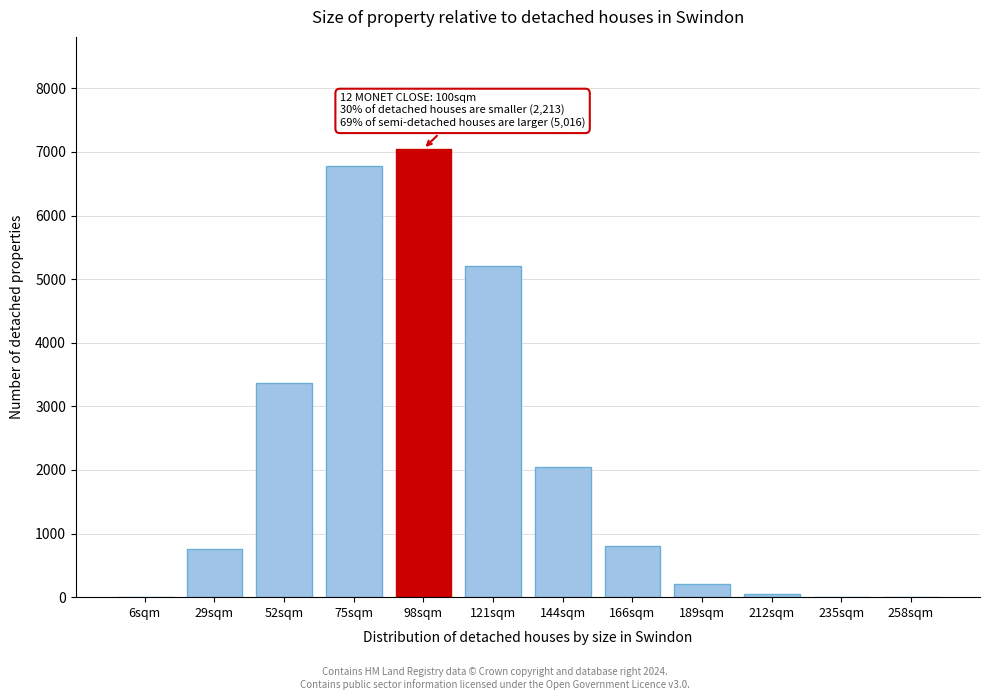

Is it true that the value at 75sqm is 9319?

False